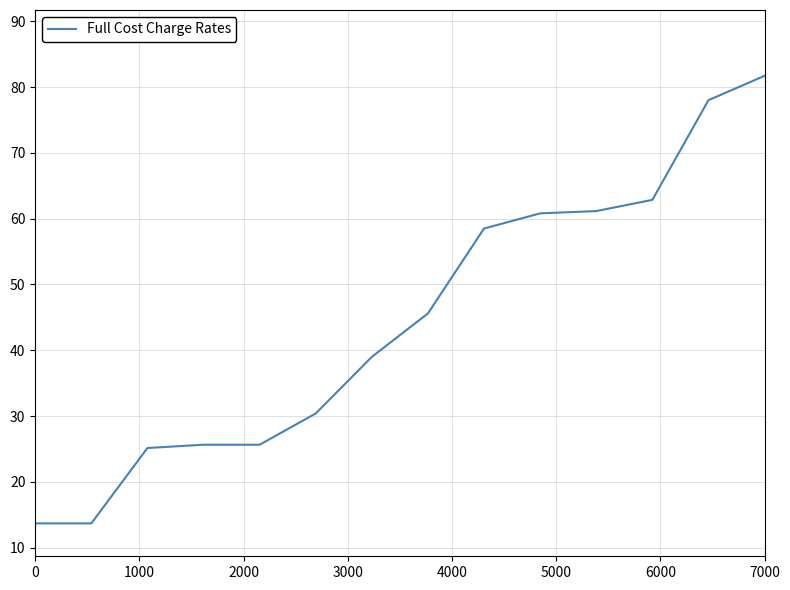

What is the difference between the maximum and minimum values?

68.0